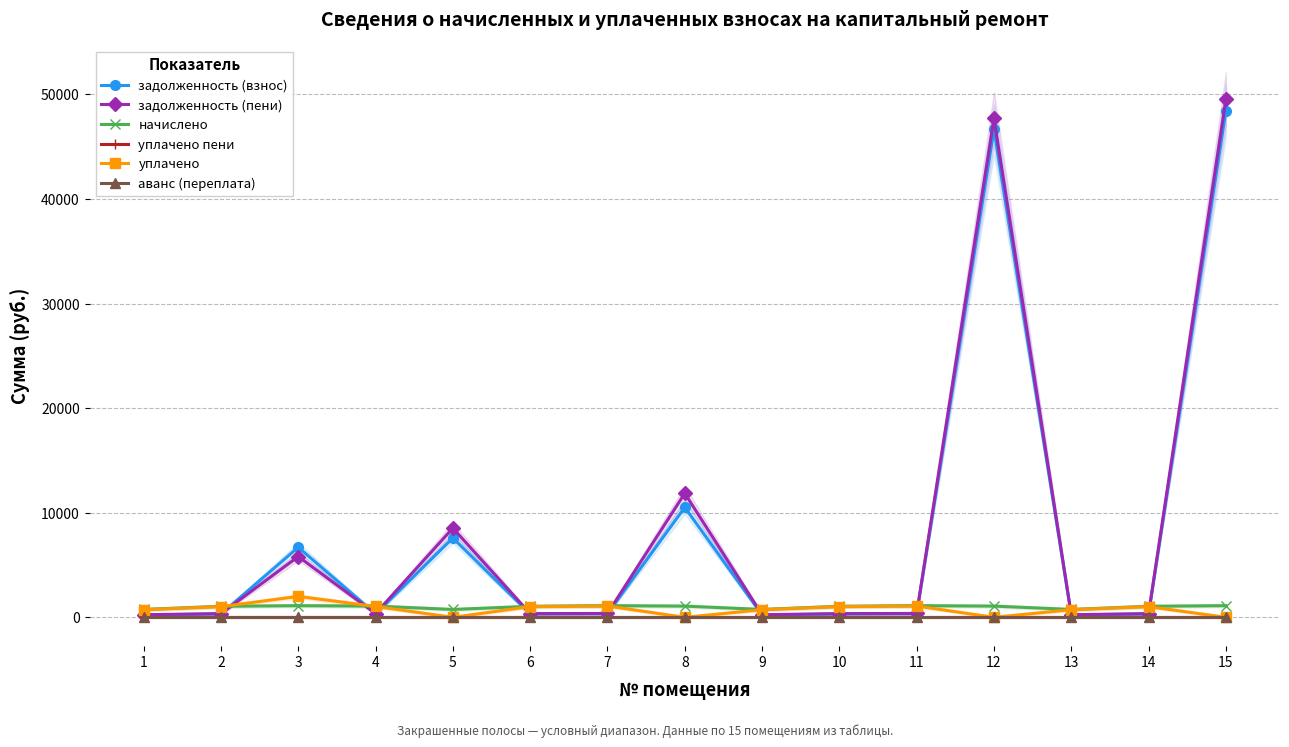

How many times do начислено and уплачено cross each other?

2